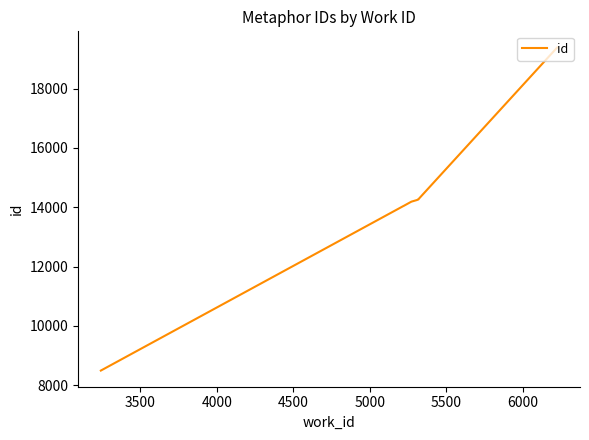

True or false: there are more than 0 points higher than both neighbors.

False